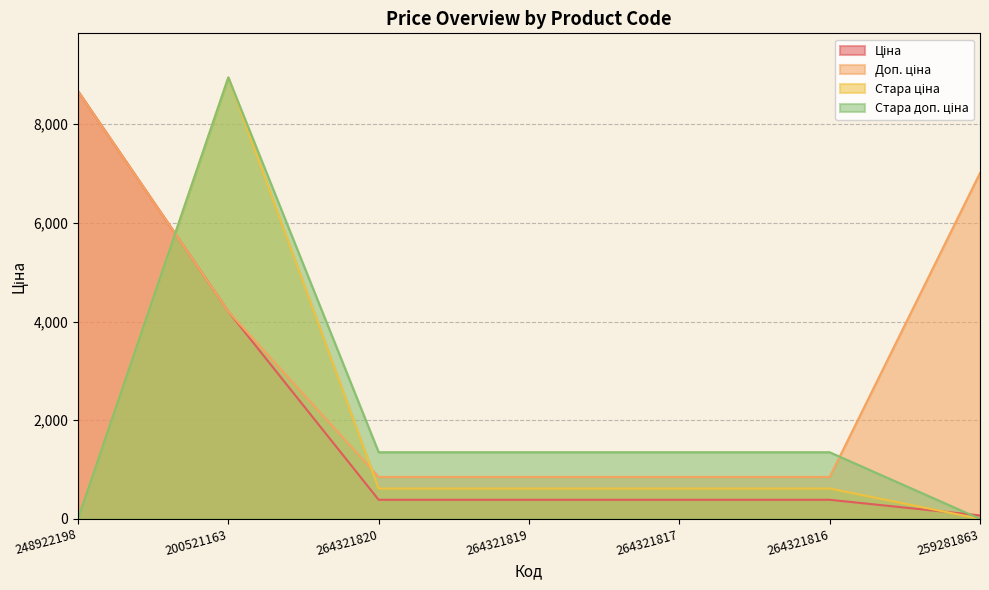

Reading left to right, list all the values displayed in this chart.

Ціна: 8669.7	4204.8	386.9	386.9	386.9	386.9	70.1
Доп. ціна: 8669.7	4205.0	849.0	849.0	849.0	849.0	7010.0
Стара ціна: 0.0	8946.3	615.1	615.1	615.1	615.1	0.0
Стара доп. ціна: 0.0	8946.3	1349.8	1349.8	1349.8	1349.8	0.0